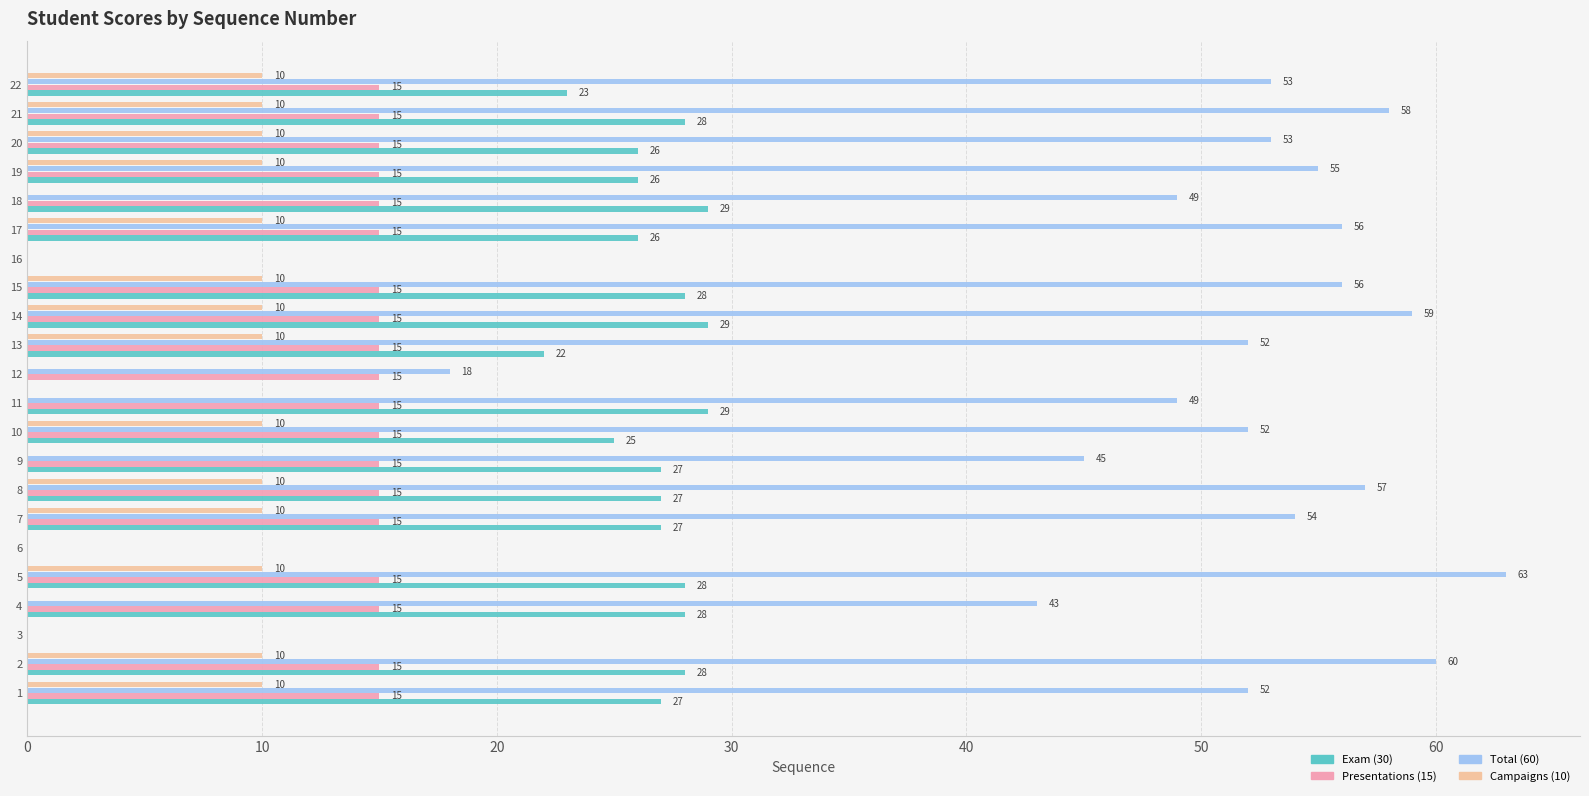

Which series has the largest total across all categories?

Total (60)